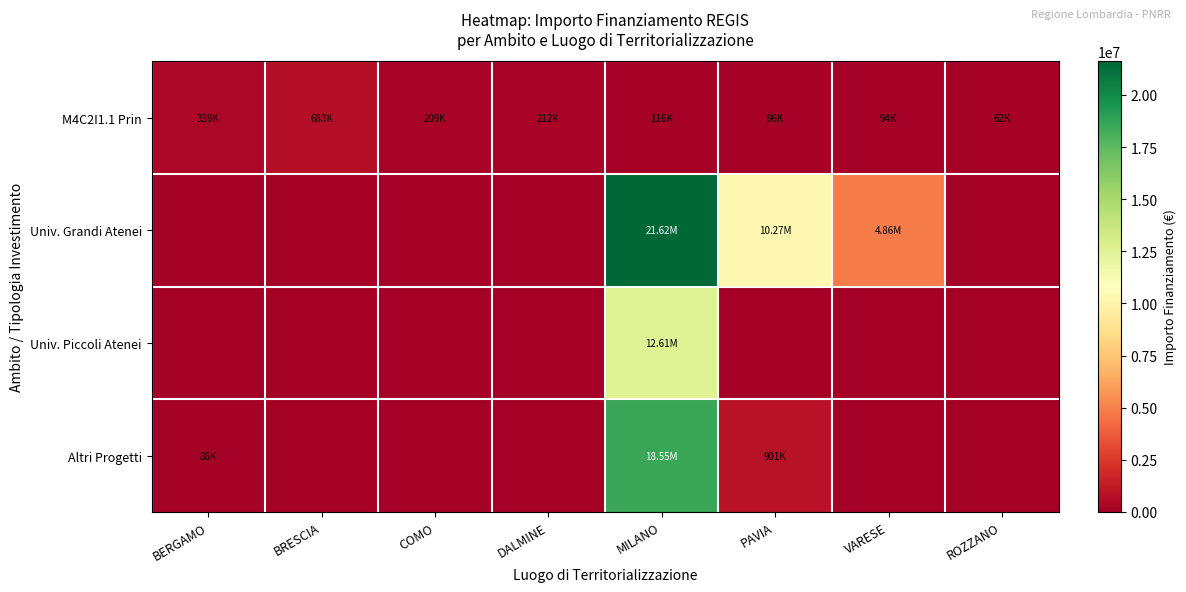

At how many categories does at least one series exceed 903583?

3